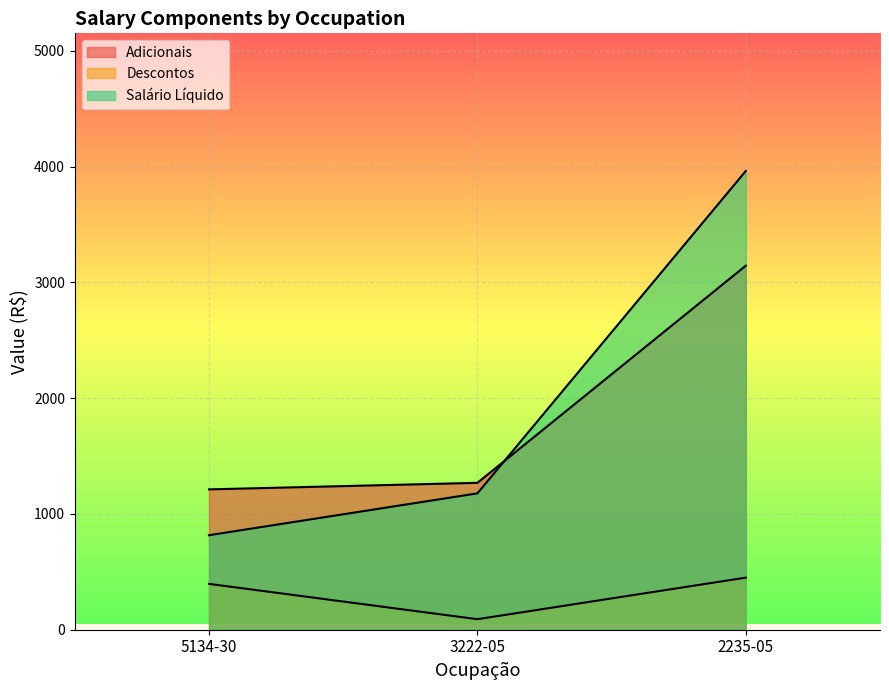

What position from the right is 5134-30?

3